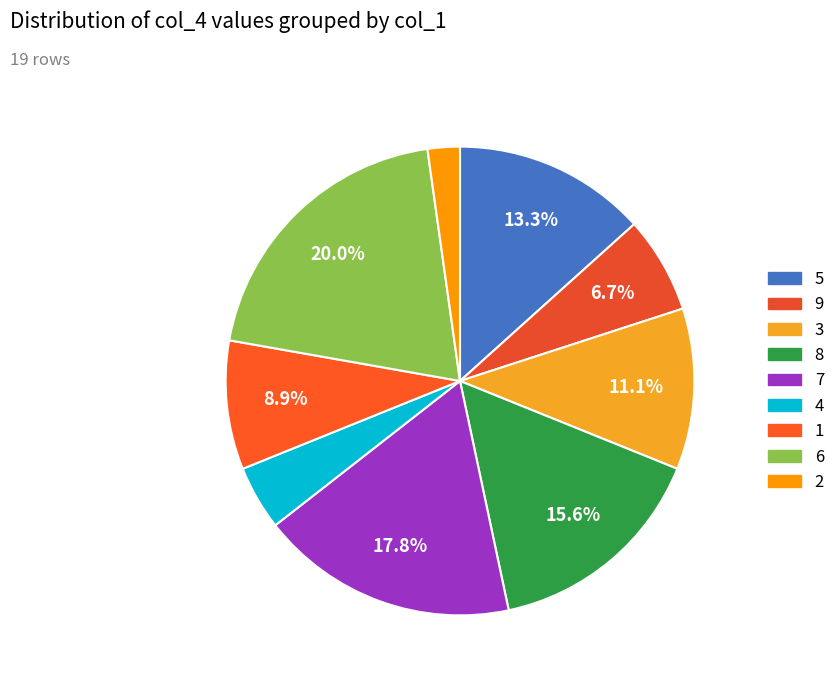

Is 6 the majority of the pie?

No